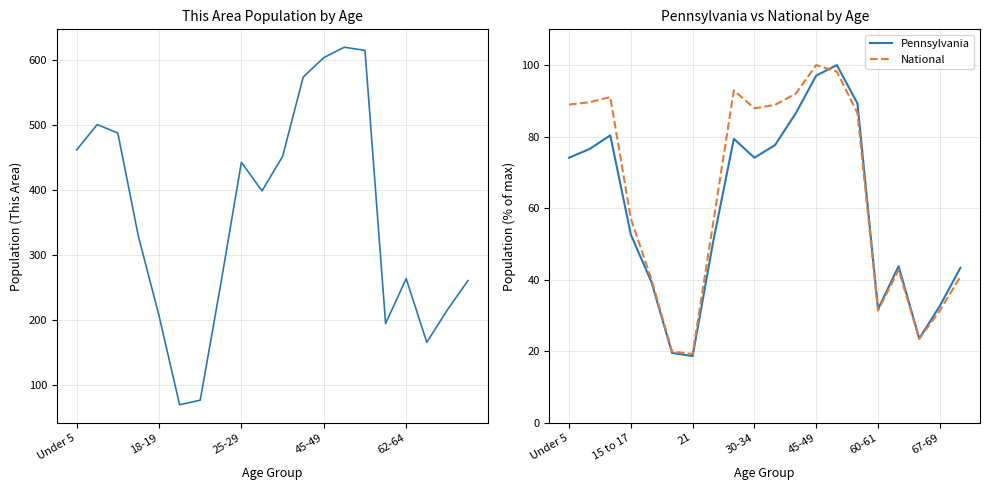

How many categories are shown in the chart?

20